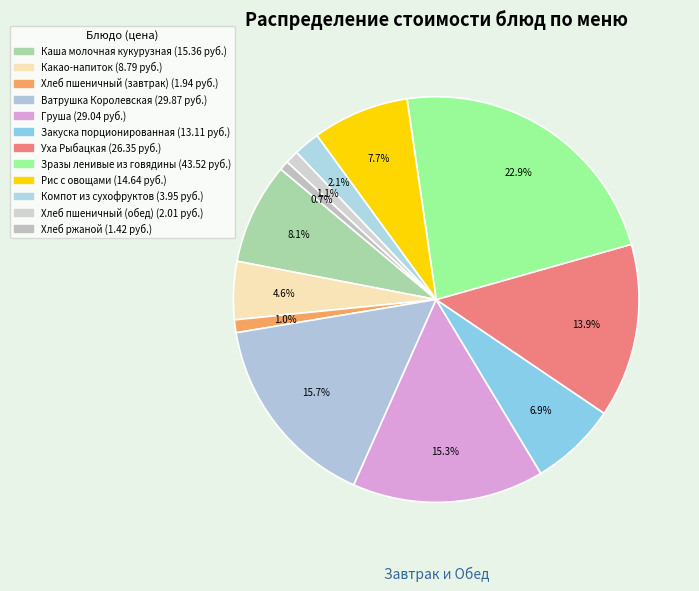

Which slice is the smallest?

Хлеб ржаной